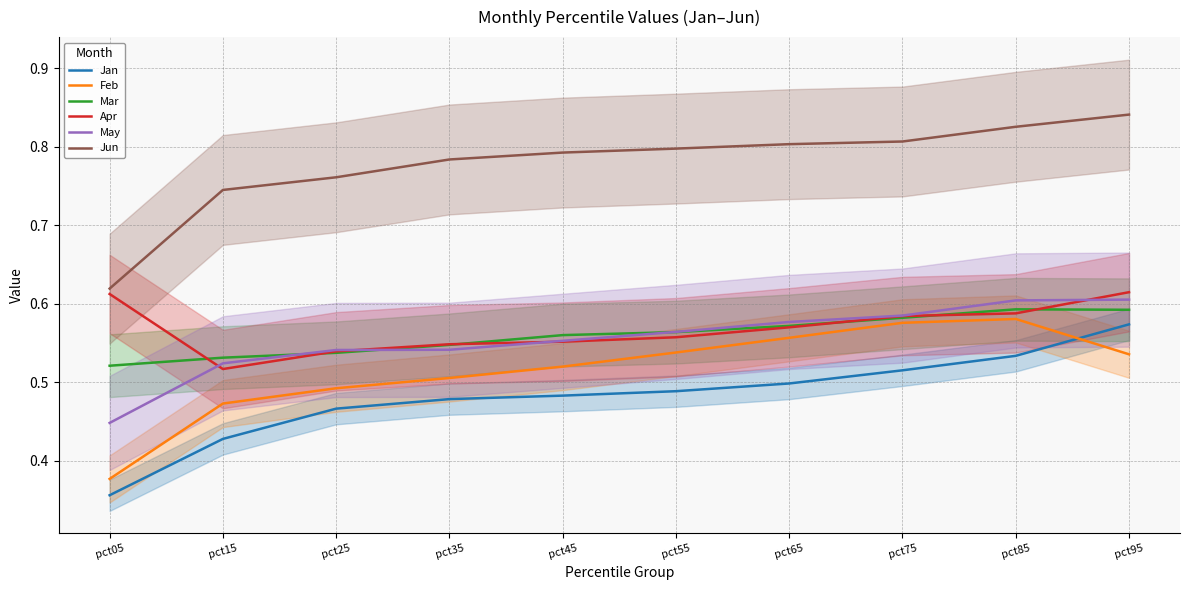

True or false: Jan and Mar cross at least once.

False